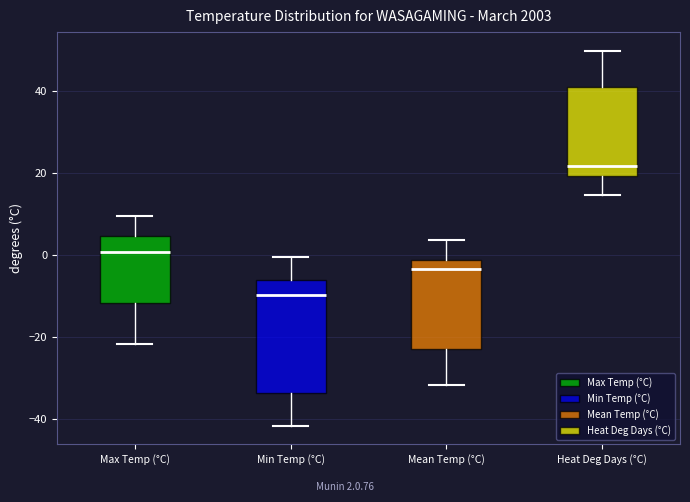

Reading left to right, read every box against the y-axis: the position of its median line, the range the box covers, and the ends of its whiskers. The values are not printed on the chart, so give them approximately, as read against the axis.

Max Temp (°C): median 0, box -12 to 4, whiskers -22 to 10
Min Temp (°C): median -10, box -34 to -6, whiskers -42 to 0
Mean Temp (°C): median -4, box -22 to -2, whiskers -32 to 4
Heat Deg Days (°C): median 22, box 20 to 40, whiskers 14 to 50